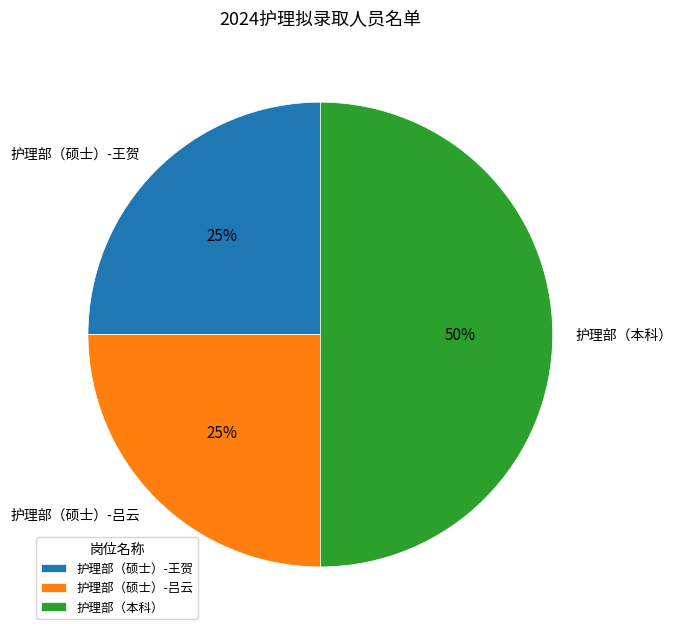

How many segments does this pie chart have?

3